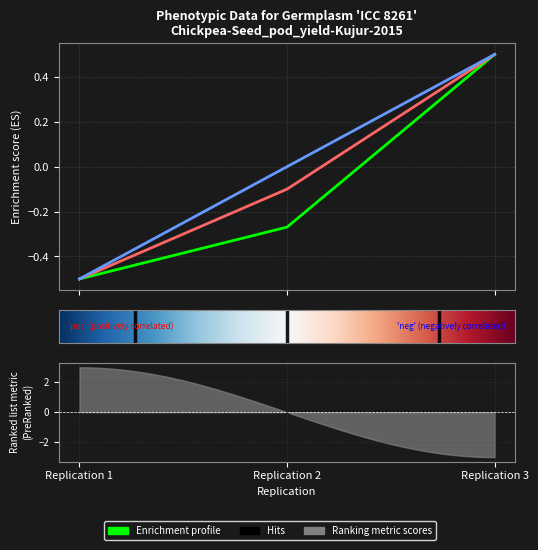

At how many categories does at least one series exceed 0?

1